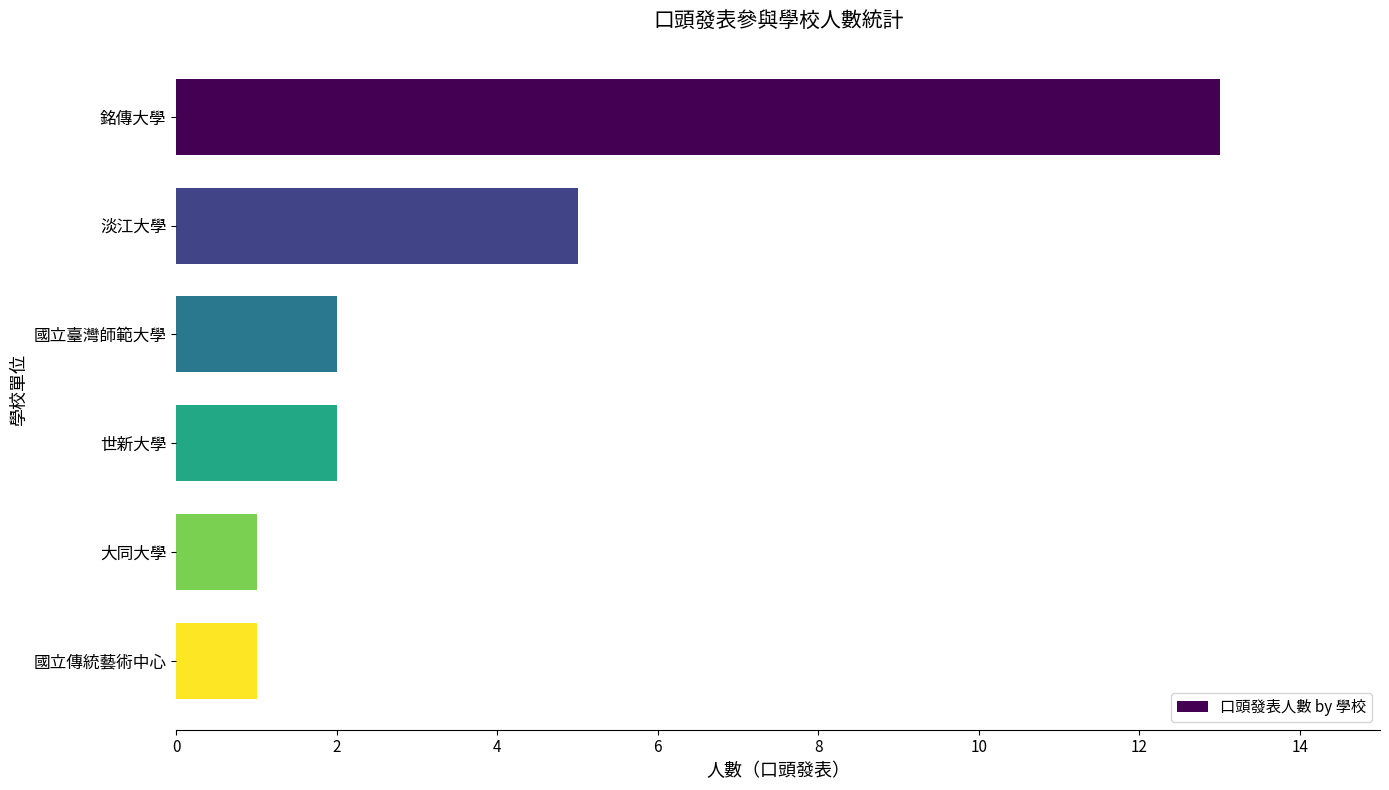

Are the bars grouped side by side (vs. stacked)?

No